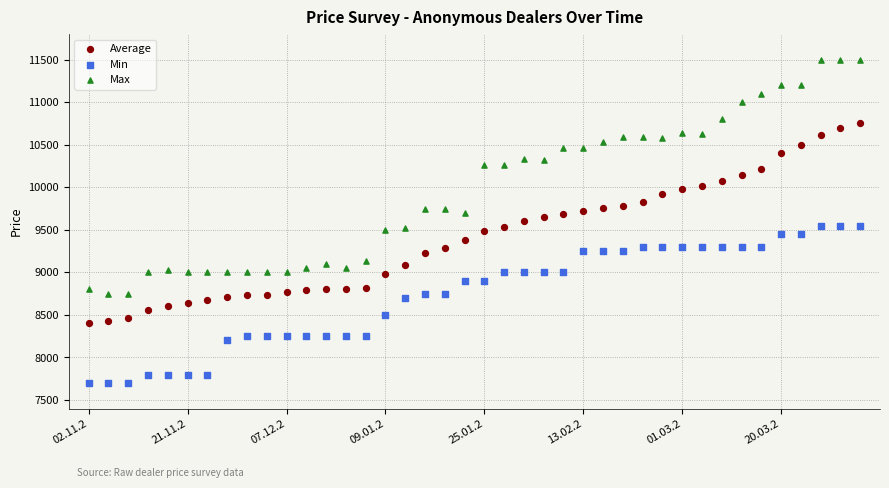

Which series contains the lowest Y value?

Min